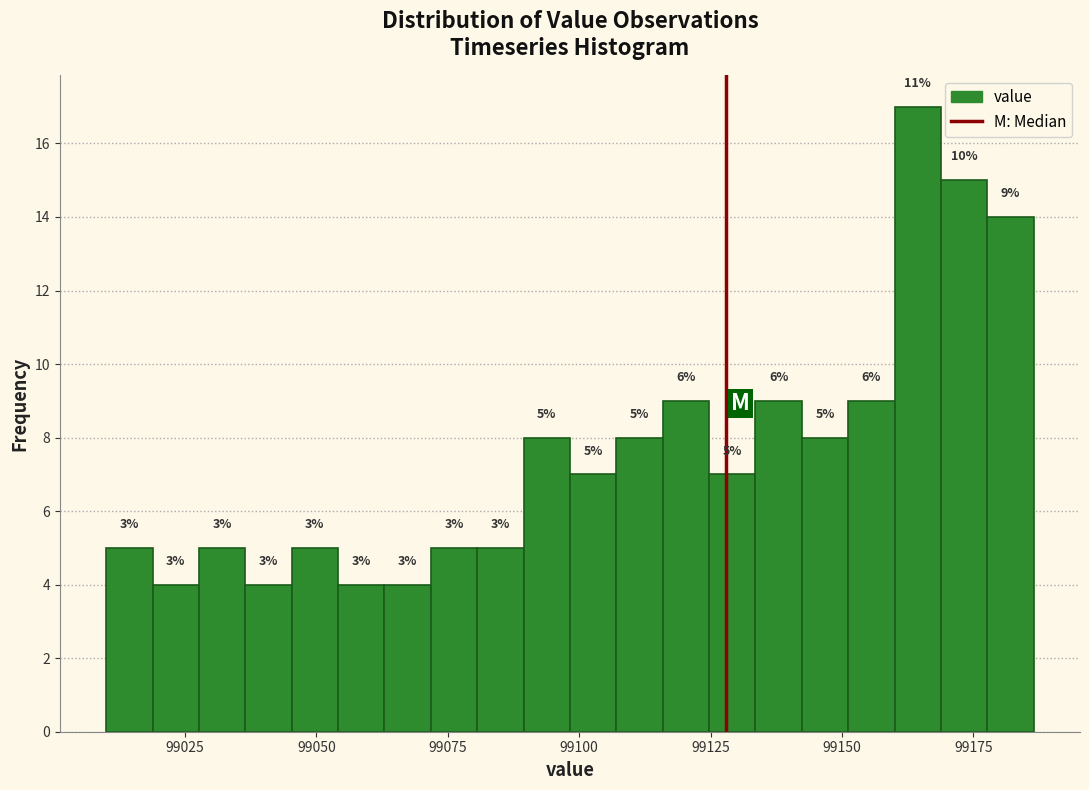

Read against the x-axis, roughly where is the centre of the tallest bar?

99165